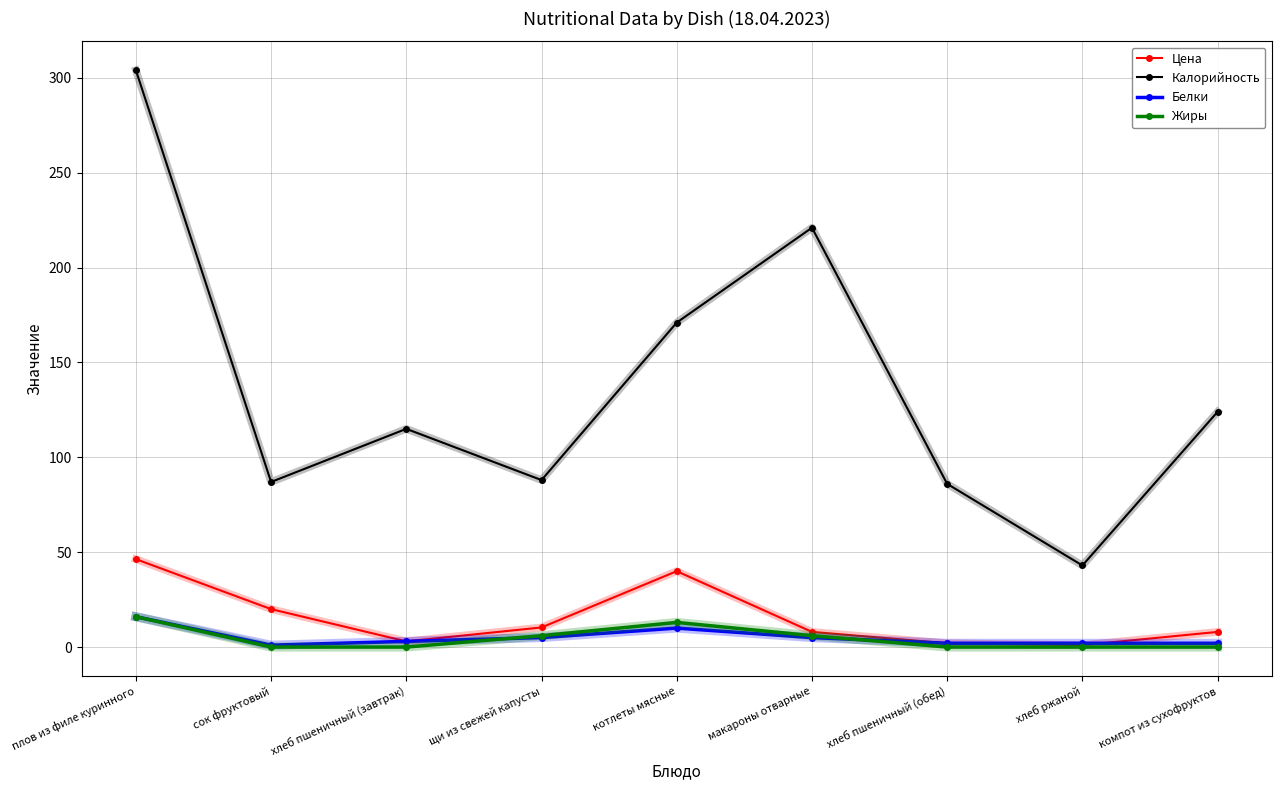

What is the label of the 3rd point from the left?

хлеб пшеничный (завтрак)